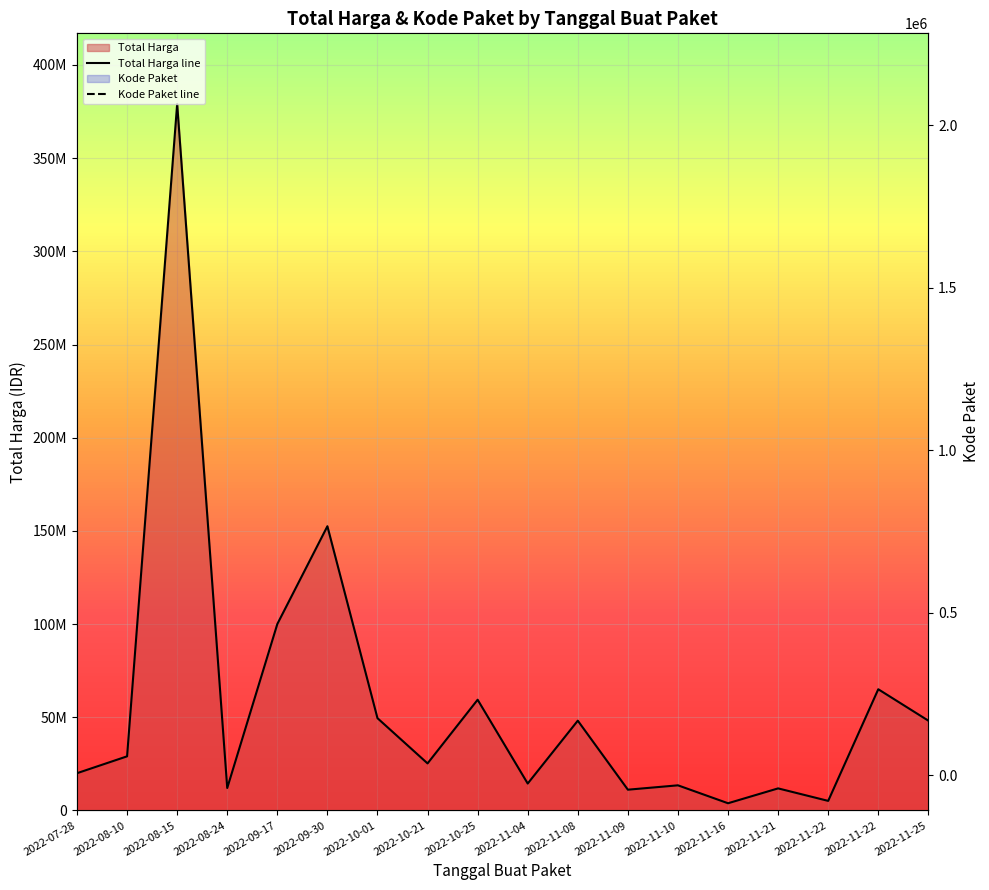

What is the approximate value of Kode Paket line at 2022-11-25, to the nearest 10?

2174550